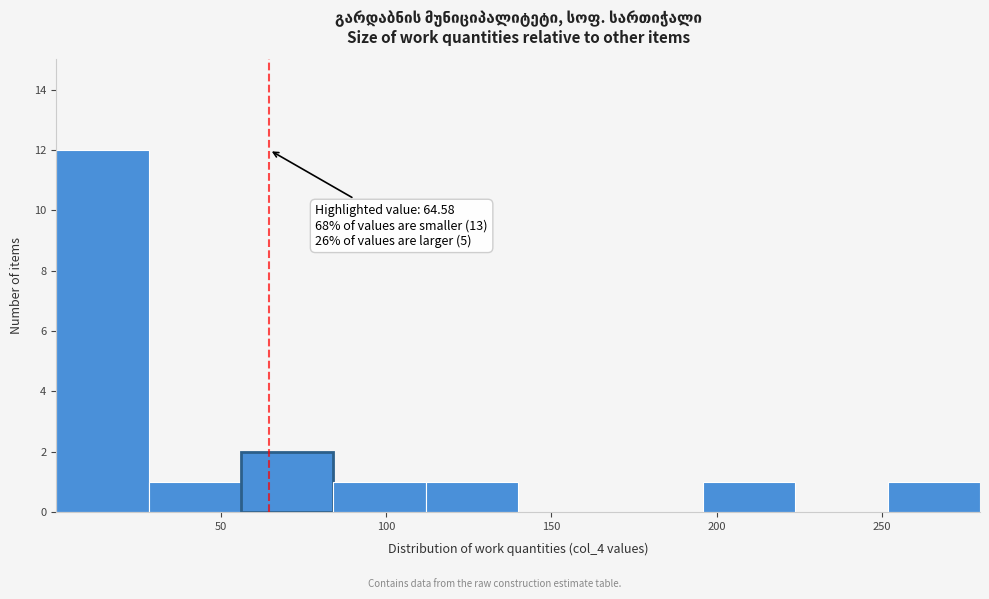

Which range on the x-axis has the tallest bar?

0 to 30